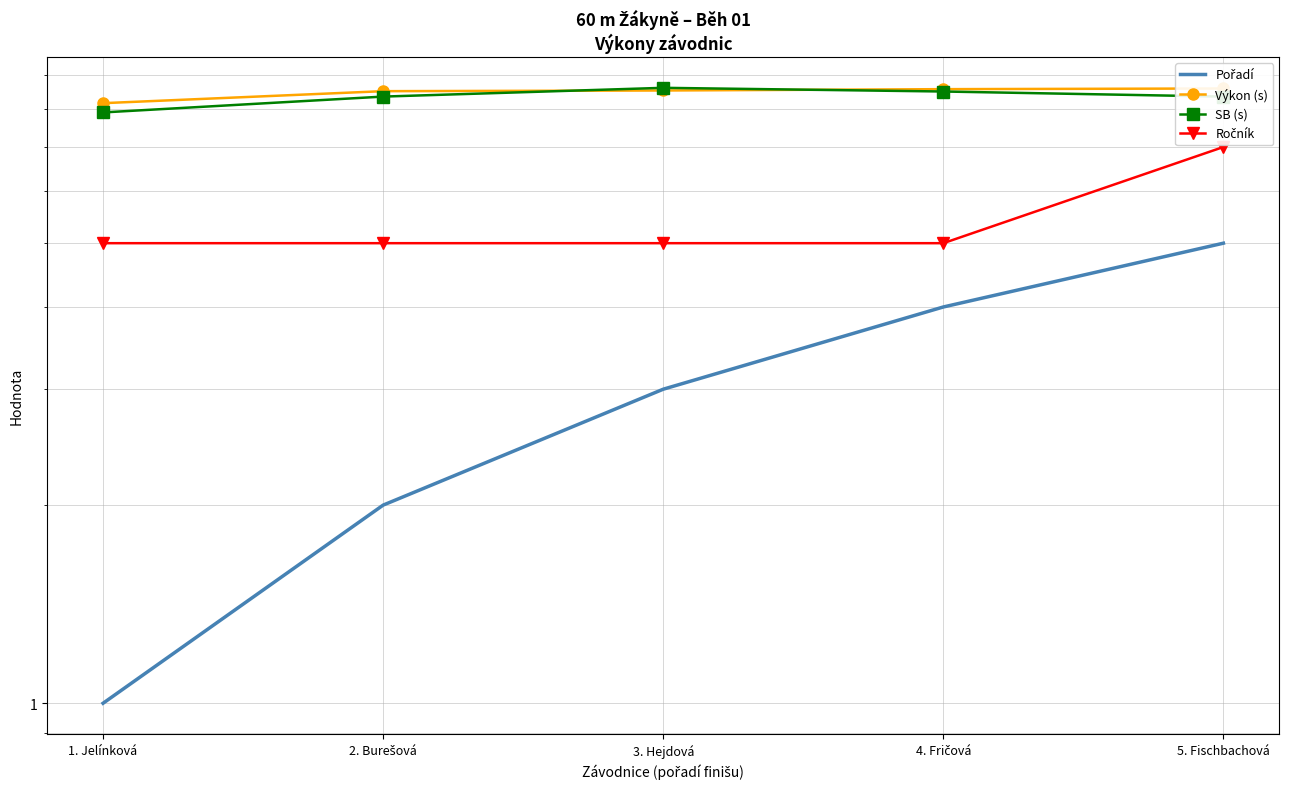

True or false: Pořadí has a value of 1.8 at 3. Hejdová.

False